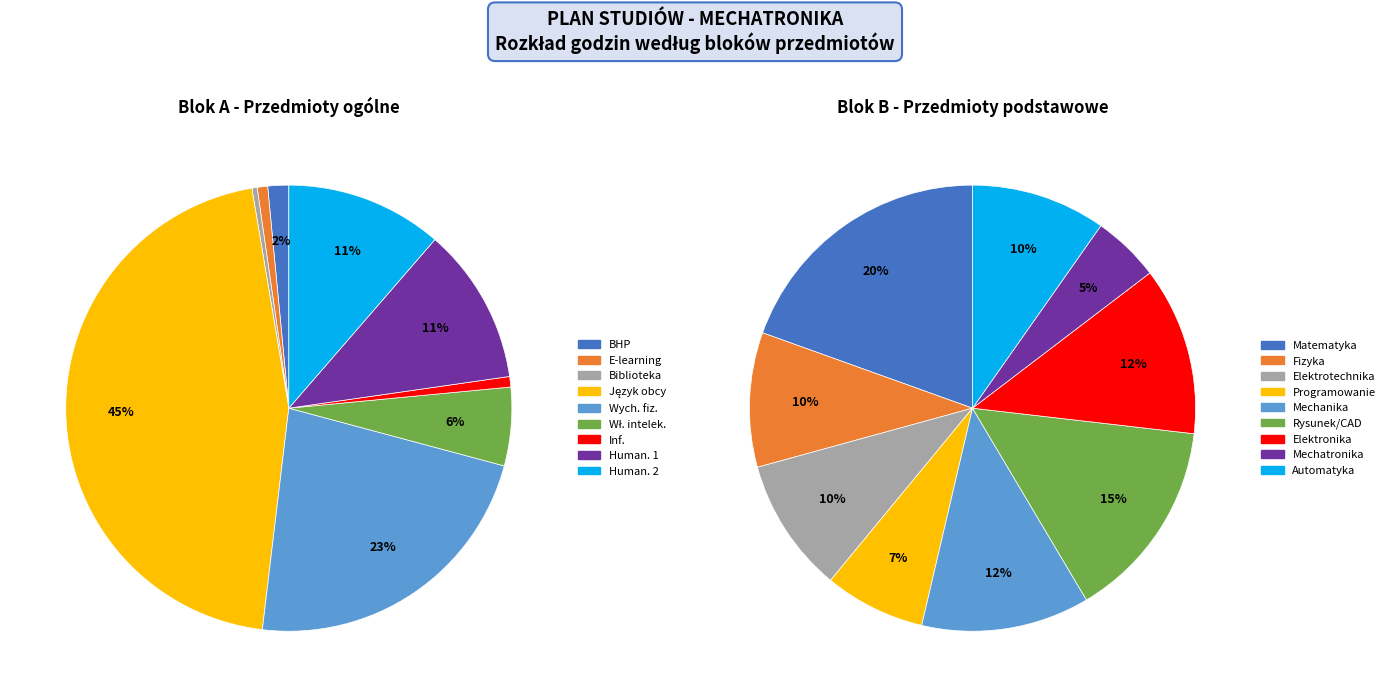

To the nearest percent, what is the difference between the largest and smallest slice percentages?

45%